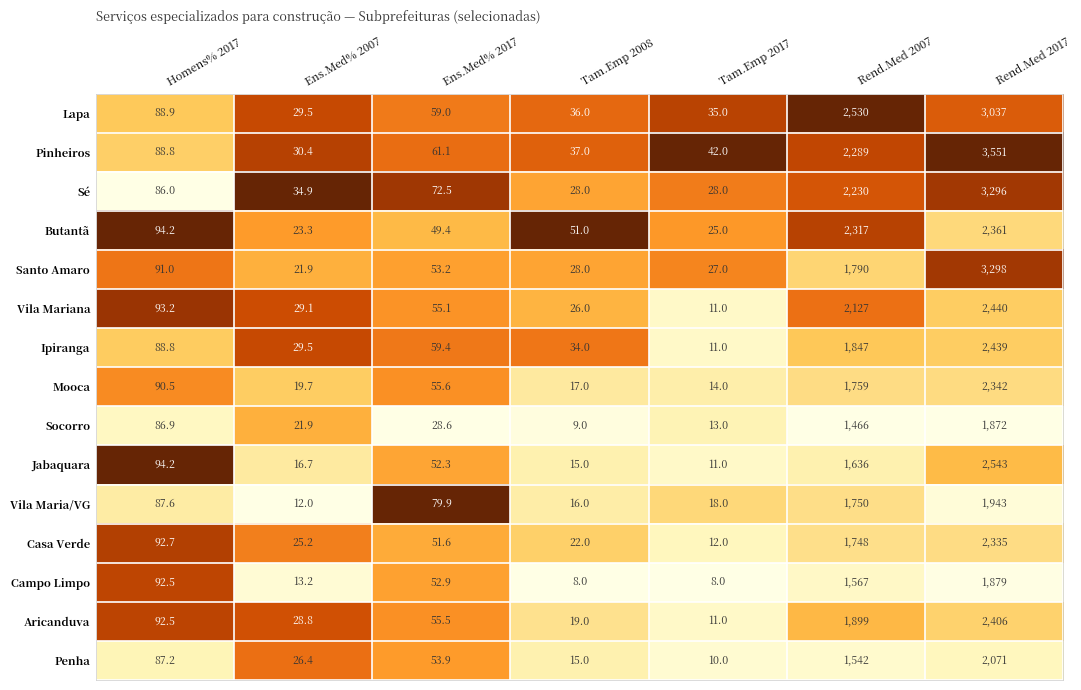

How many categories are shown in the chart?

7